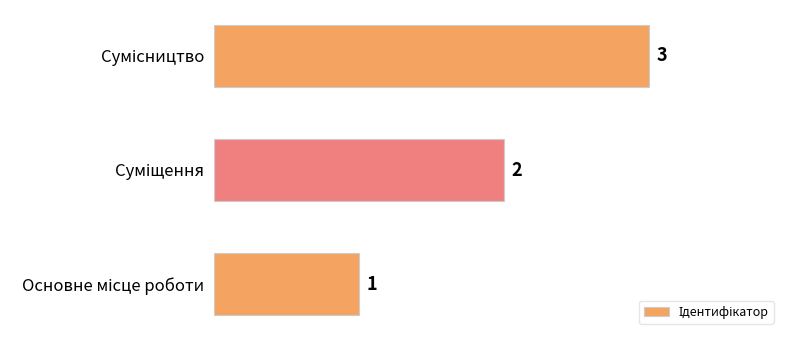

What is the greatest value displayed?

3